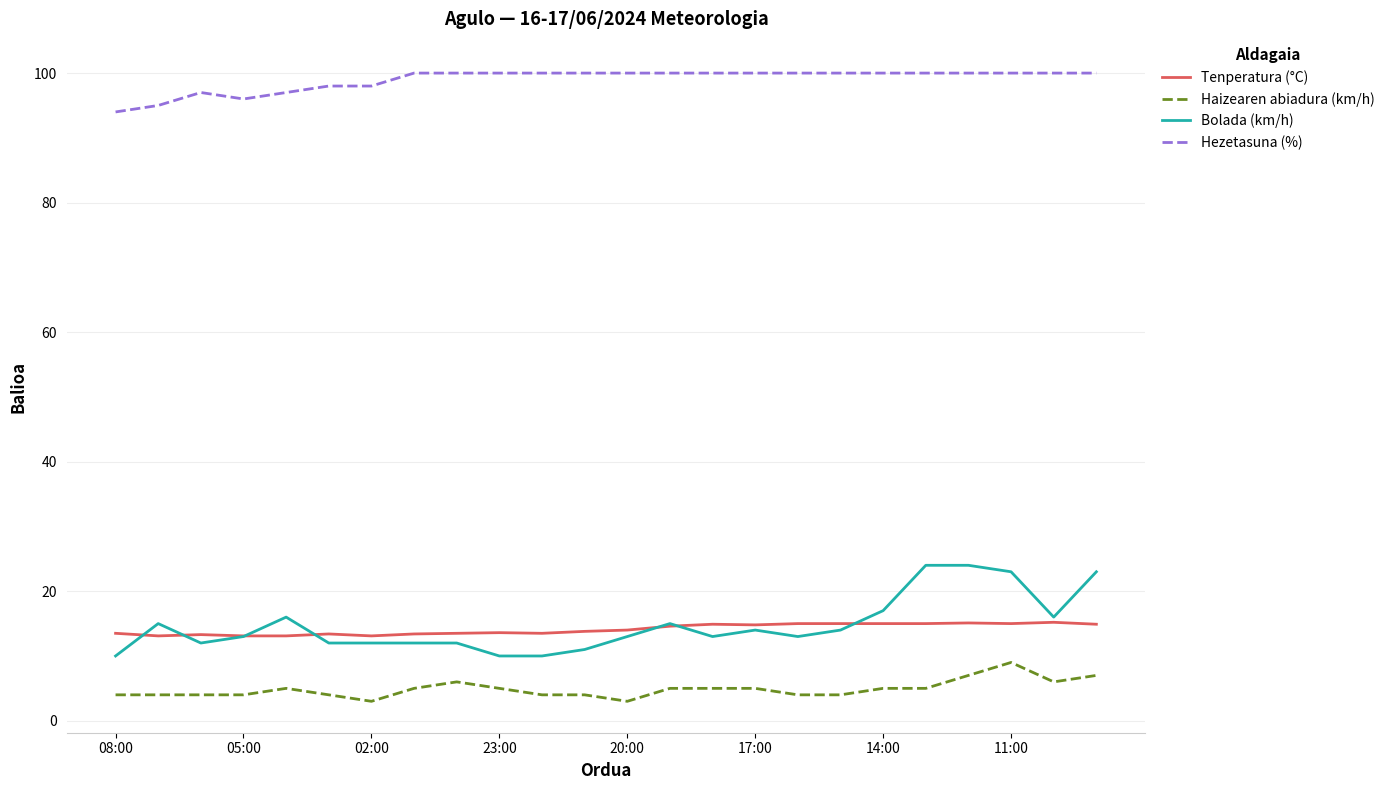

What is the minimum value for Bolada (km/h)?

10.0